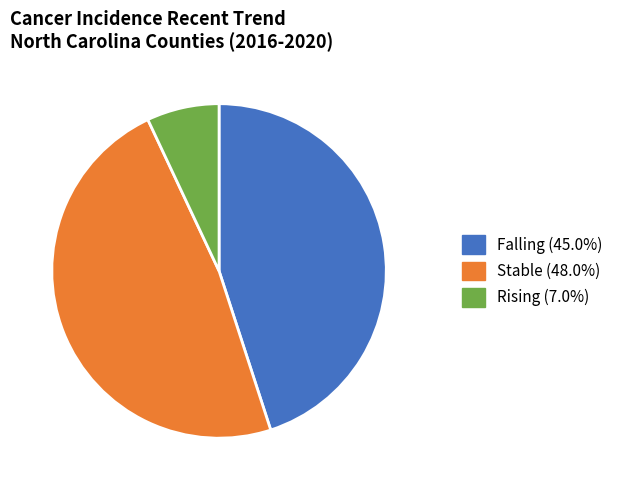

Does any single category account for the majority?

No